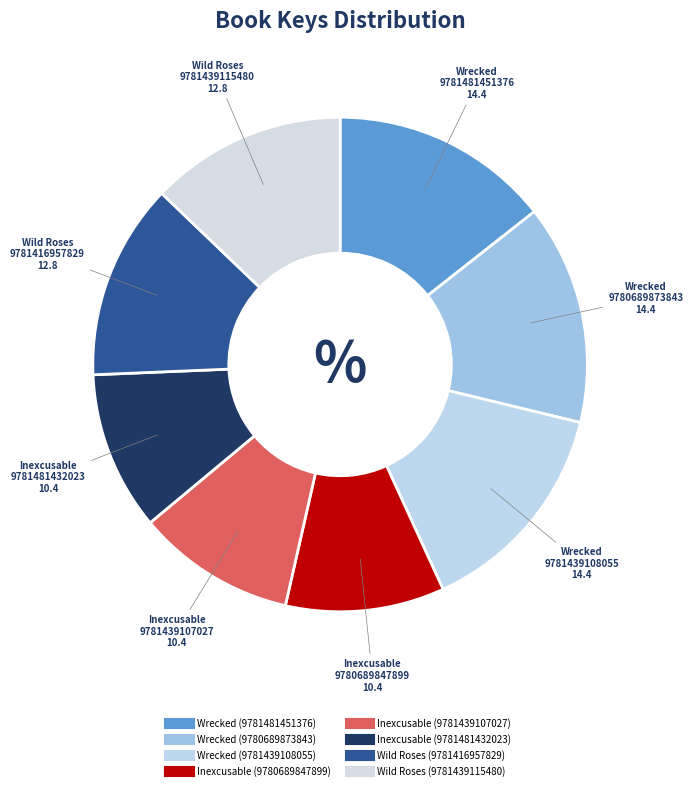

To the nearest percent, what is the difference between the largest and smallest slice percentages?

4%